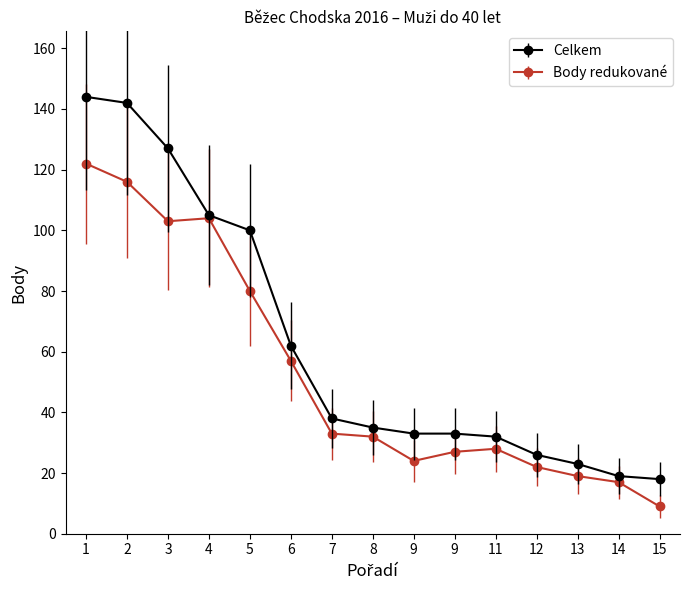

Which label corresponds to the largest value in the chart?

1